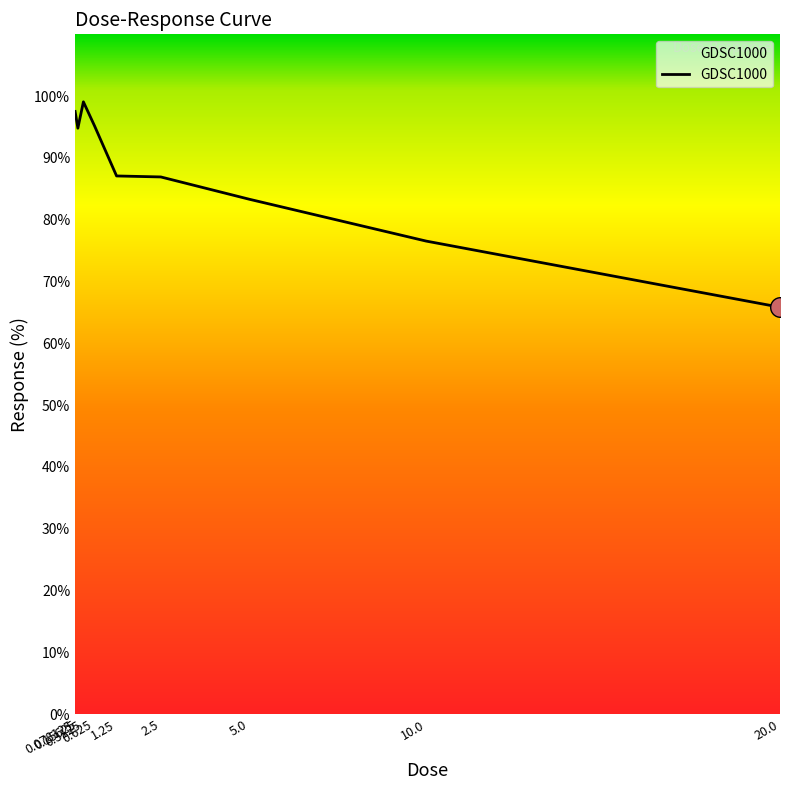

What is the ratio of the value at 0.078125 to the value at 5.0?

1.2